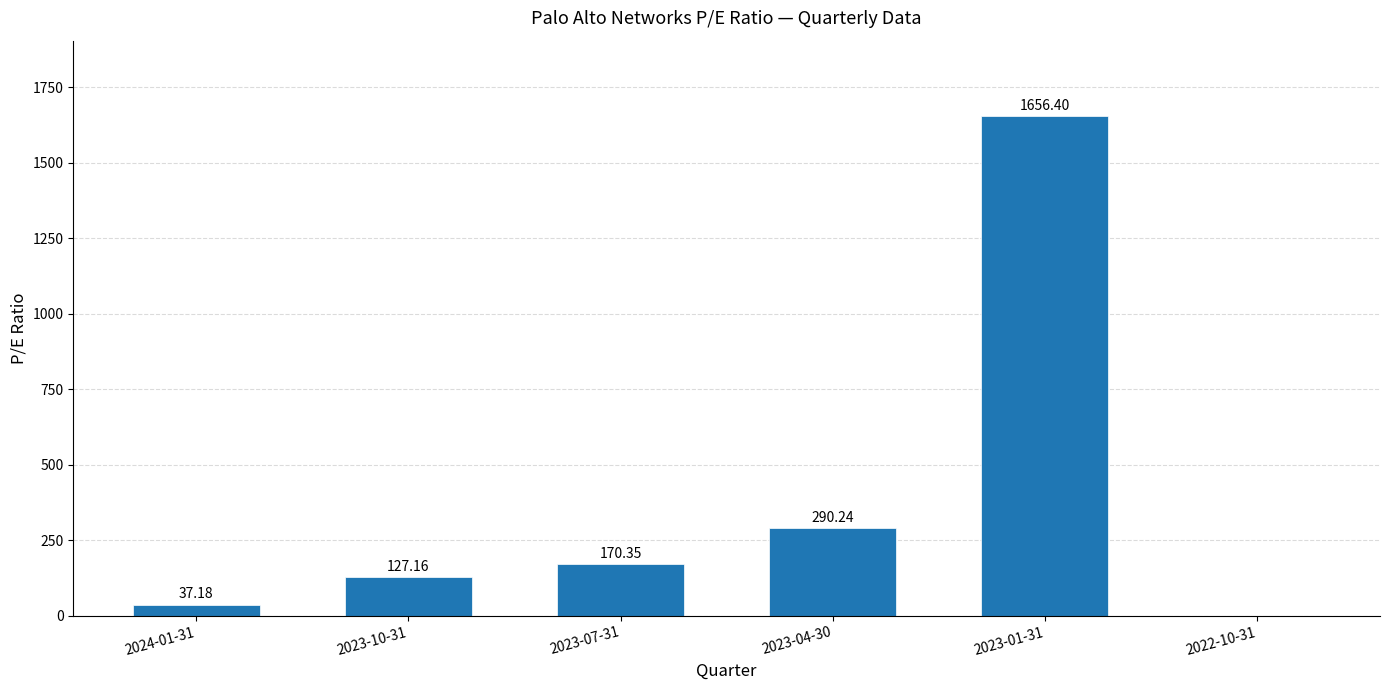

What is the sum of all values?

2281.3